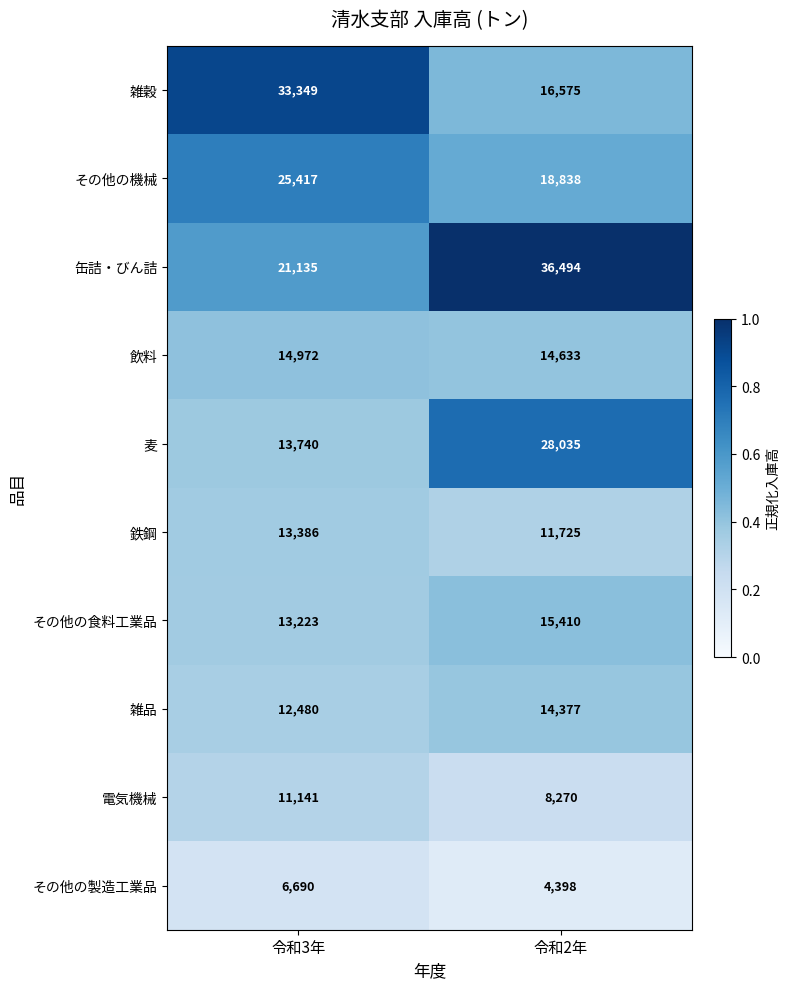

Which series has the widest spread of values?

雑穀